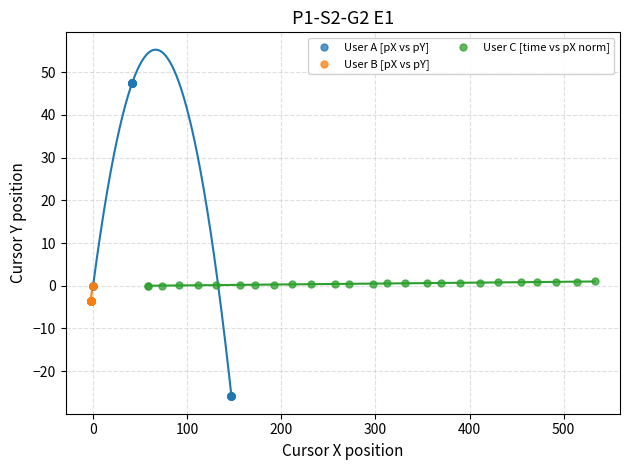

Which series has the largest Y range (max minus min)?

User A [pX vs pY]